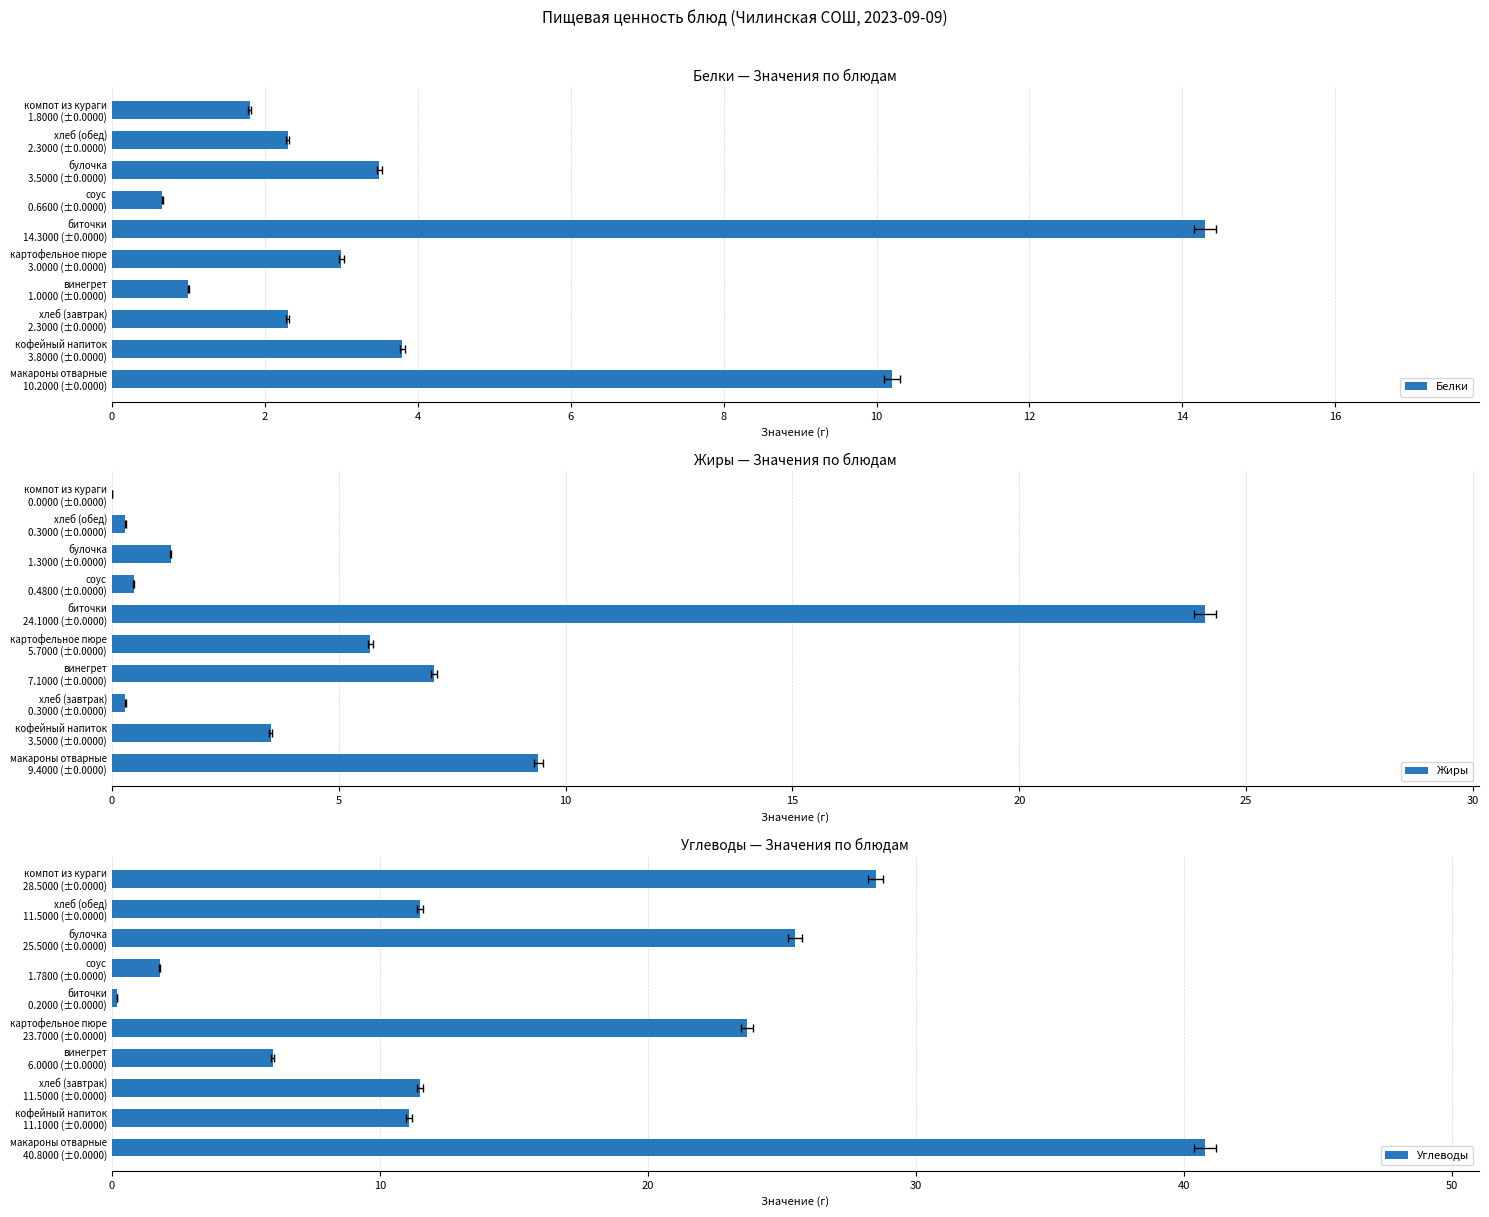

At how many categories does at least one series exceed 8?

8